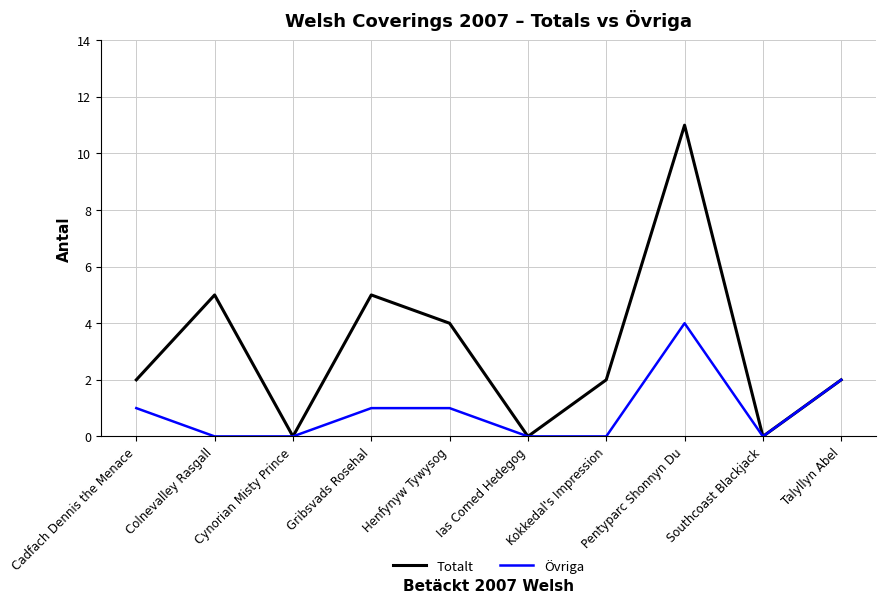

Which category has the highest value in the Övriga series?

Pentyparc Shonnyn Du